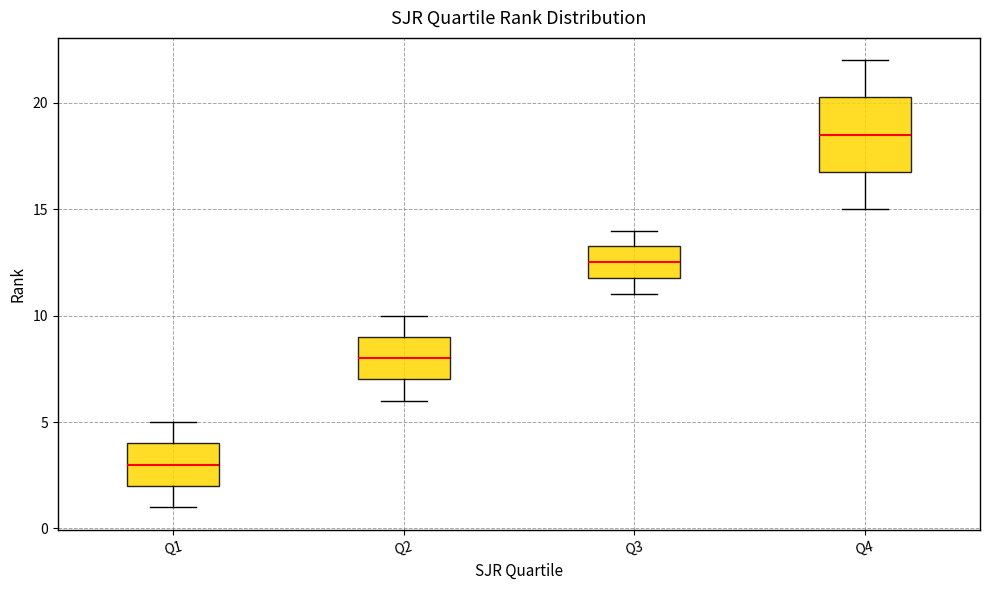

Comparing the boxes themselves (not the whiskers), which one is the tallest?

Q4